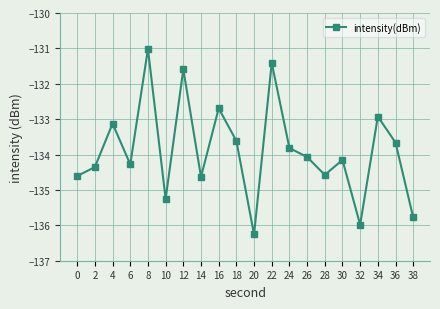

Reading left to right, extract all data points from this chart.

0=-134.6	2=-134.4	4=-133.1	6=-134.3	8=-131.0	10=-135.3	12=-131.6	14=-134.6	16=-132.7	18=-133.6	20=-136.3	22=-131.4	24=-133.8	26=-134.1	28=-134.6	30=-134.2	32=-136.0	34=-132.9	36=-133.7	38=-135.8